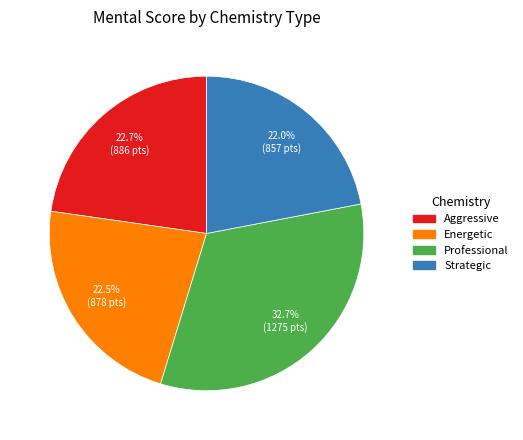

The Aggressive slice represents 18% of the pie. True or false?

False